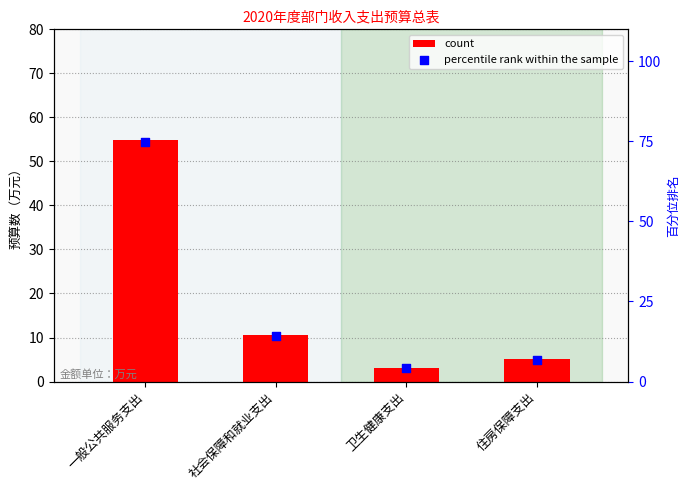

Which series reaches the minimum Y coordinate?

count